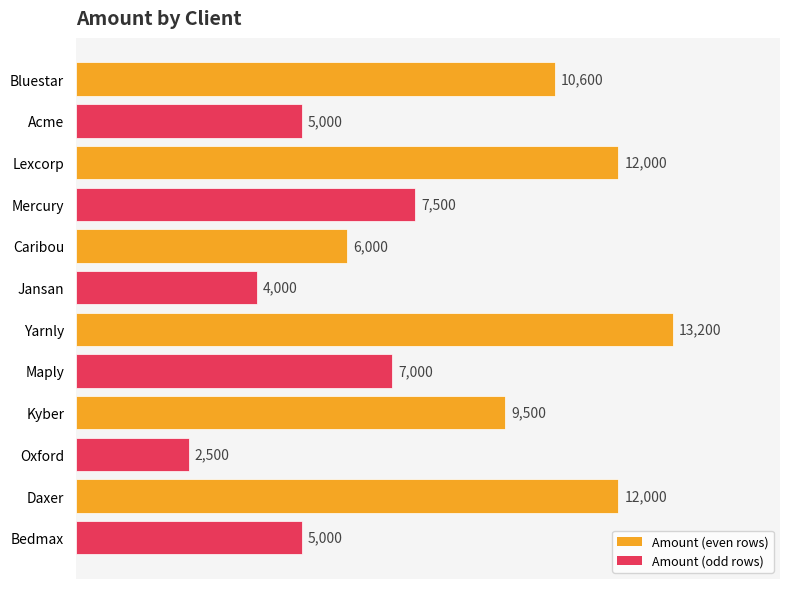

What is the change in value from Caribou to Jansan?

-2000